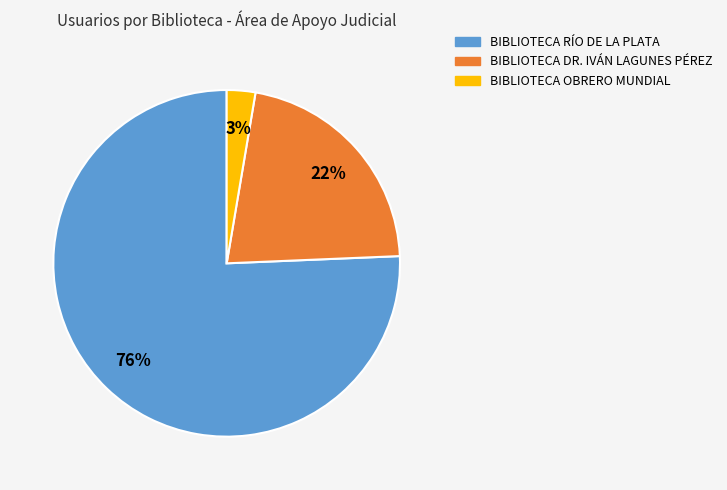

What is the smallest slice in the pie chart?

BIBLIOTECA OBRERO MUNDIAL